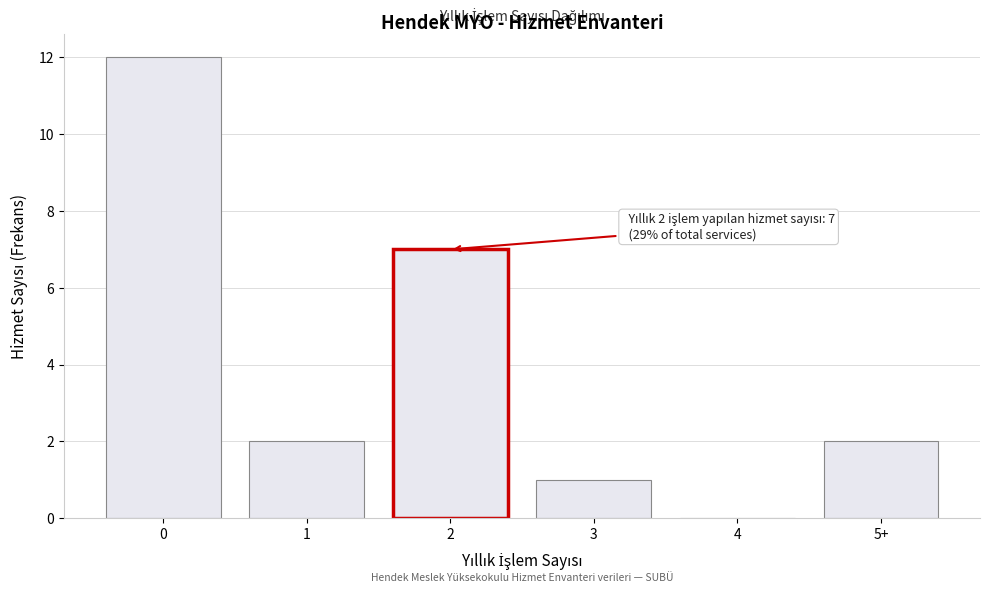

Reading left to right, list all the values displayed in this chart.

0=12	1=2	2=7	3=1	4=0	5+=2